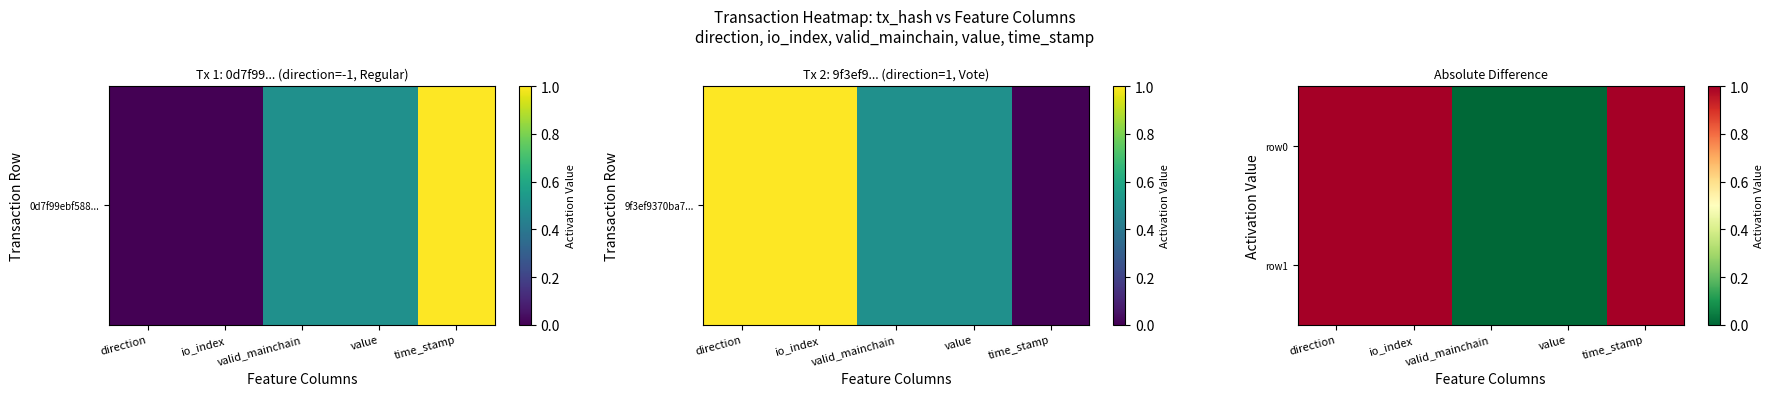

Which series changed the most between io_index and valid_mainchain?

row0